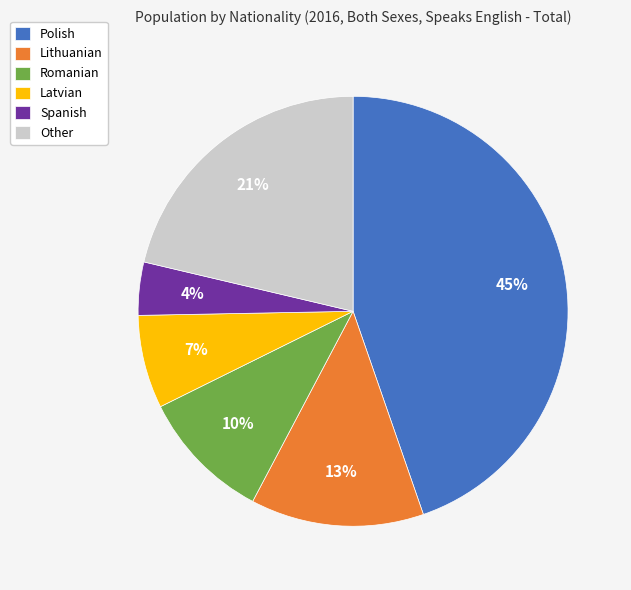

The Lithuanian slice represents 6% of the pie. True or false?

False